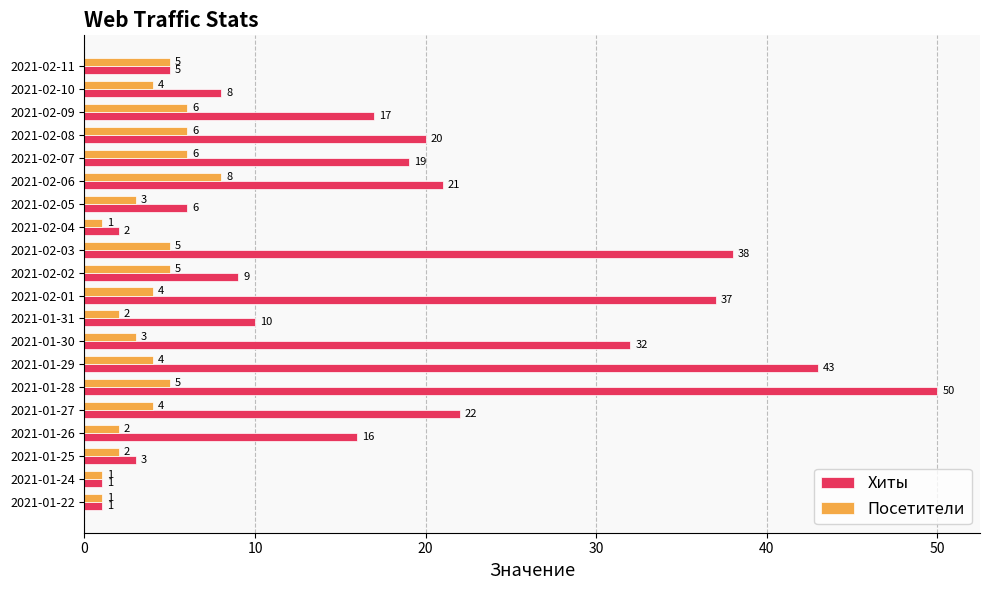

Is it true that Посетители equals 8 at 2021-02-06?

True